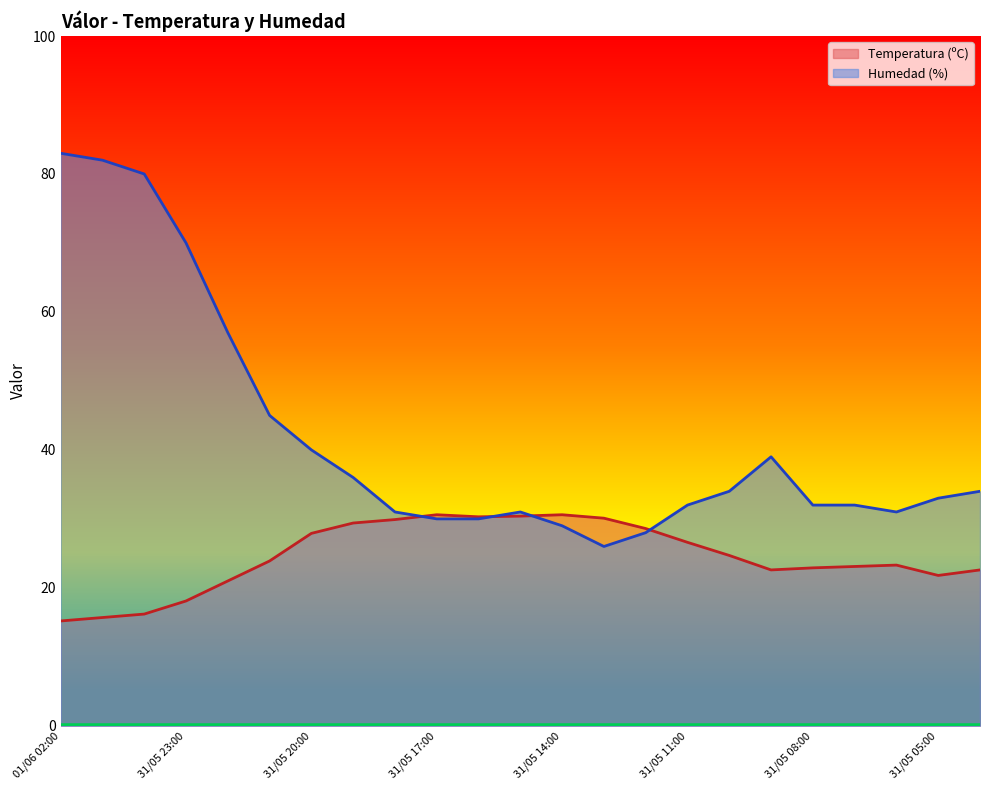

How many interior local peaks does the Temperatura (ºC) series have?

3